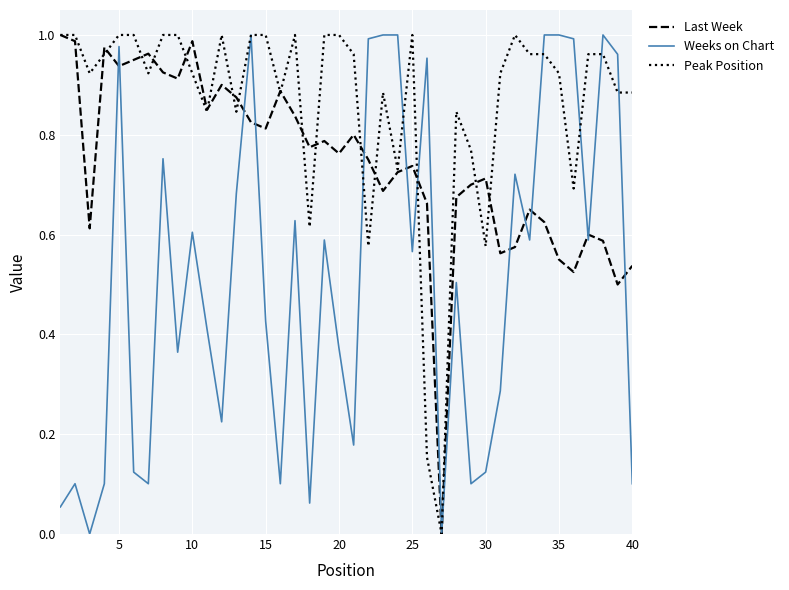

What are all the series names shown in the legend?

Last Week, Weeks on Chart, Peak Position